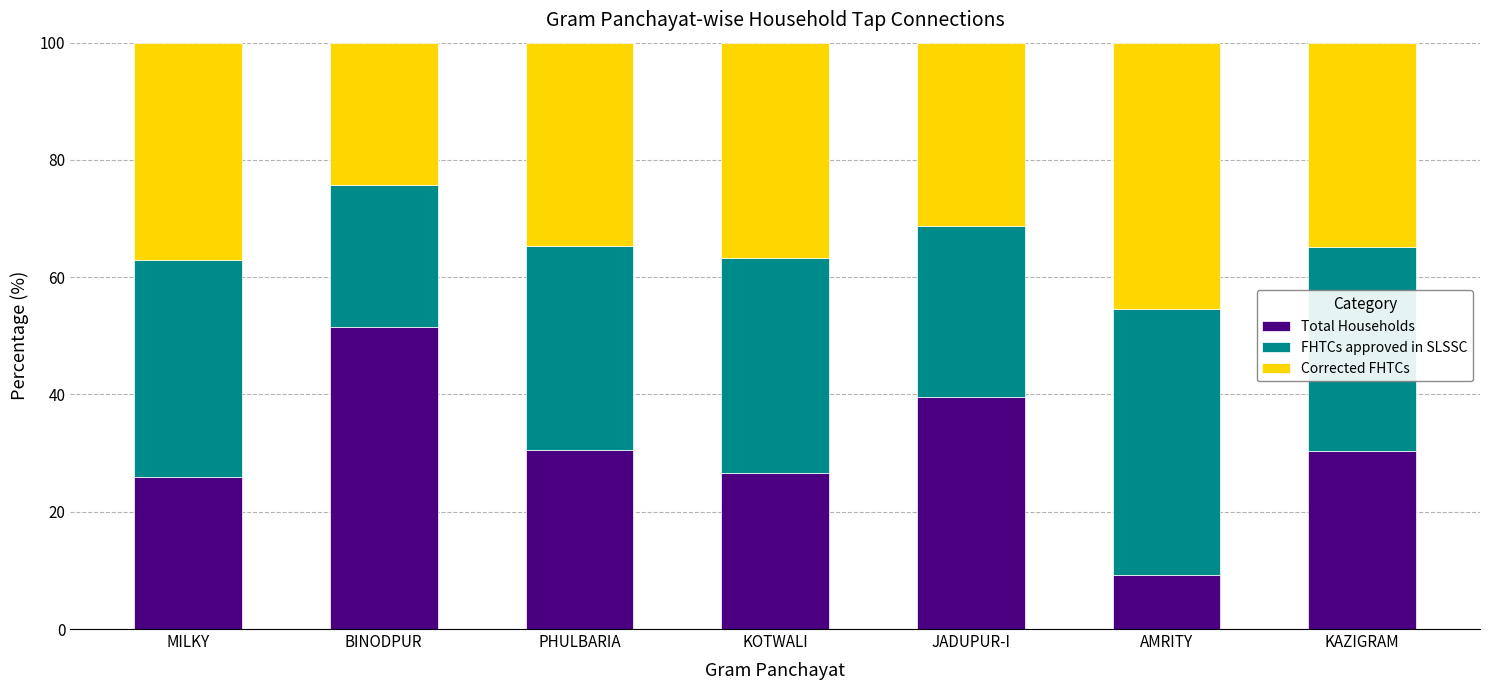

What is the lowest value of the Total Households series?

9.2